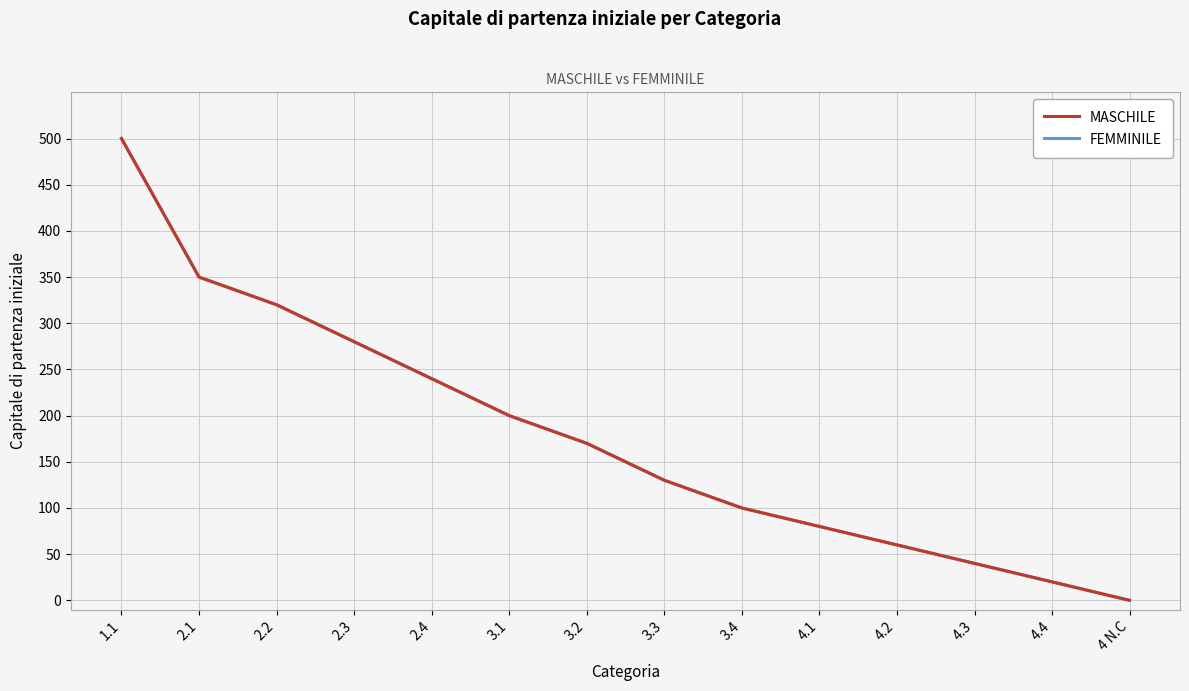

At which label is MASCHILE closest to 250?

2.4